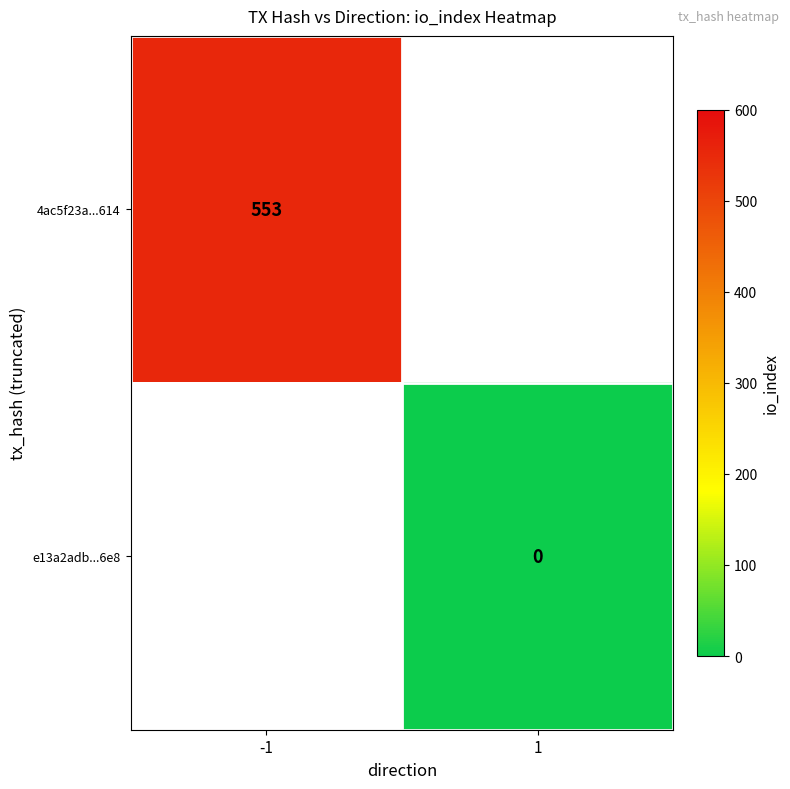

Is the value of e13a2adb...6e8 at 1 greater than the value of 4ac5f23a...614 at -1?

No